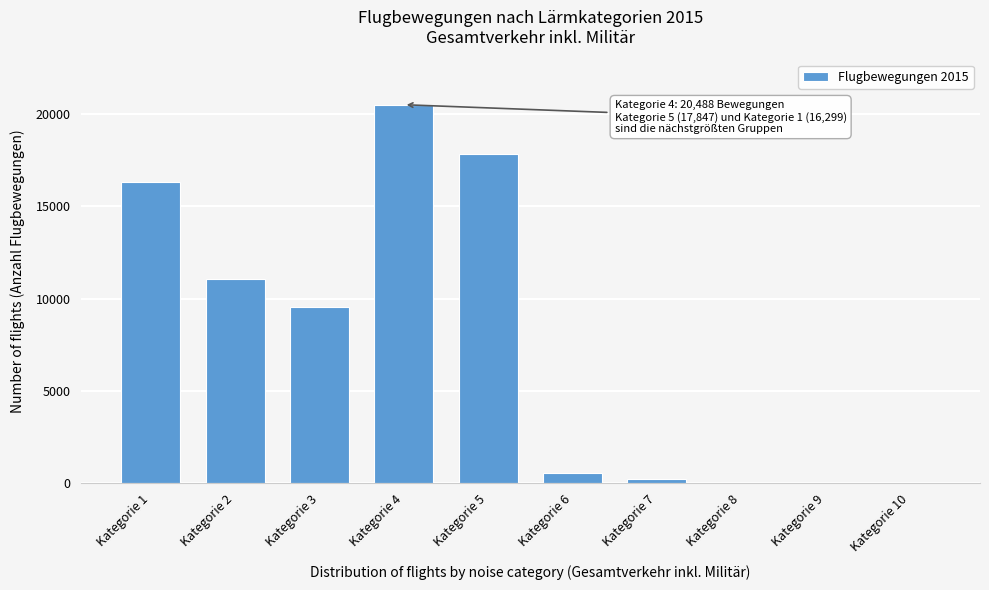

The value at Kategorie 6 is 586. True or false?

True